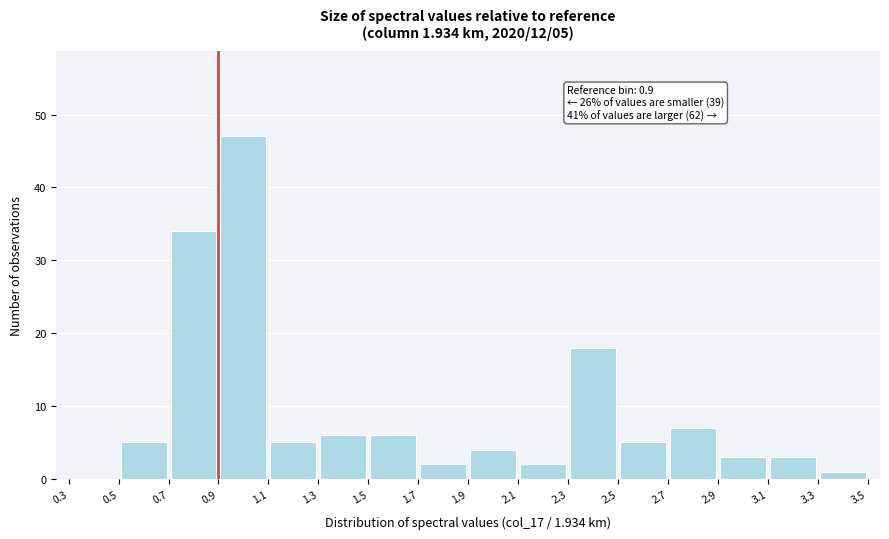

Which range on the x-axis has the tallest bar?

0.9 to 1.1